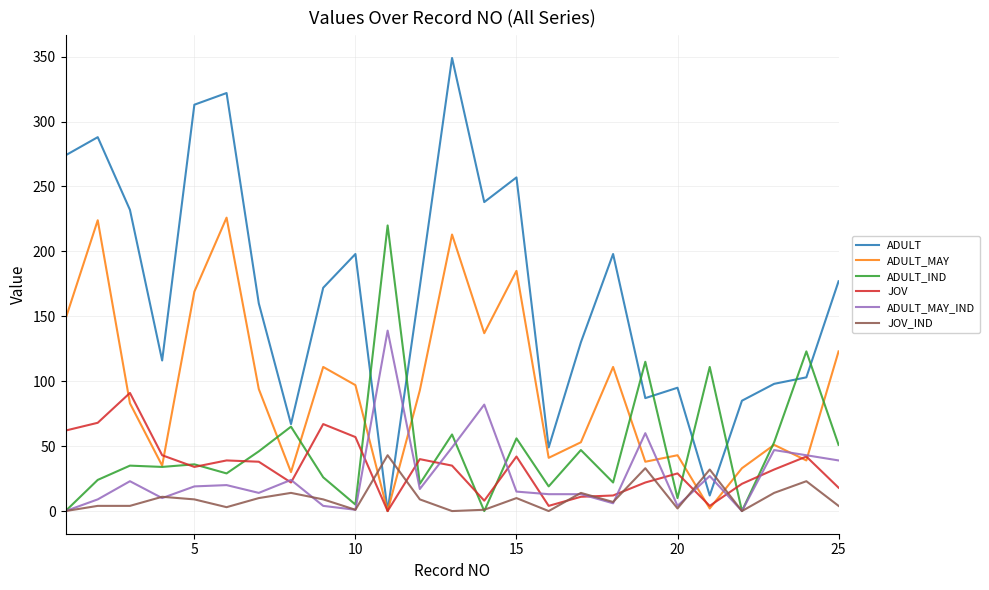

Which series has the largest range (max minus min)?

ADULT